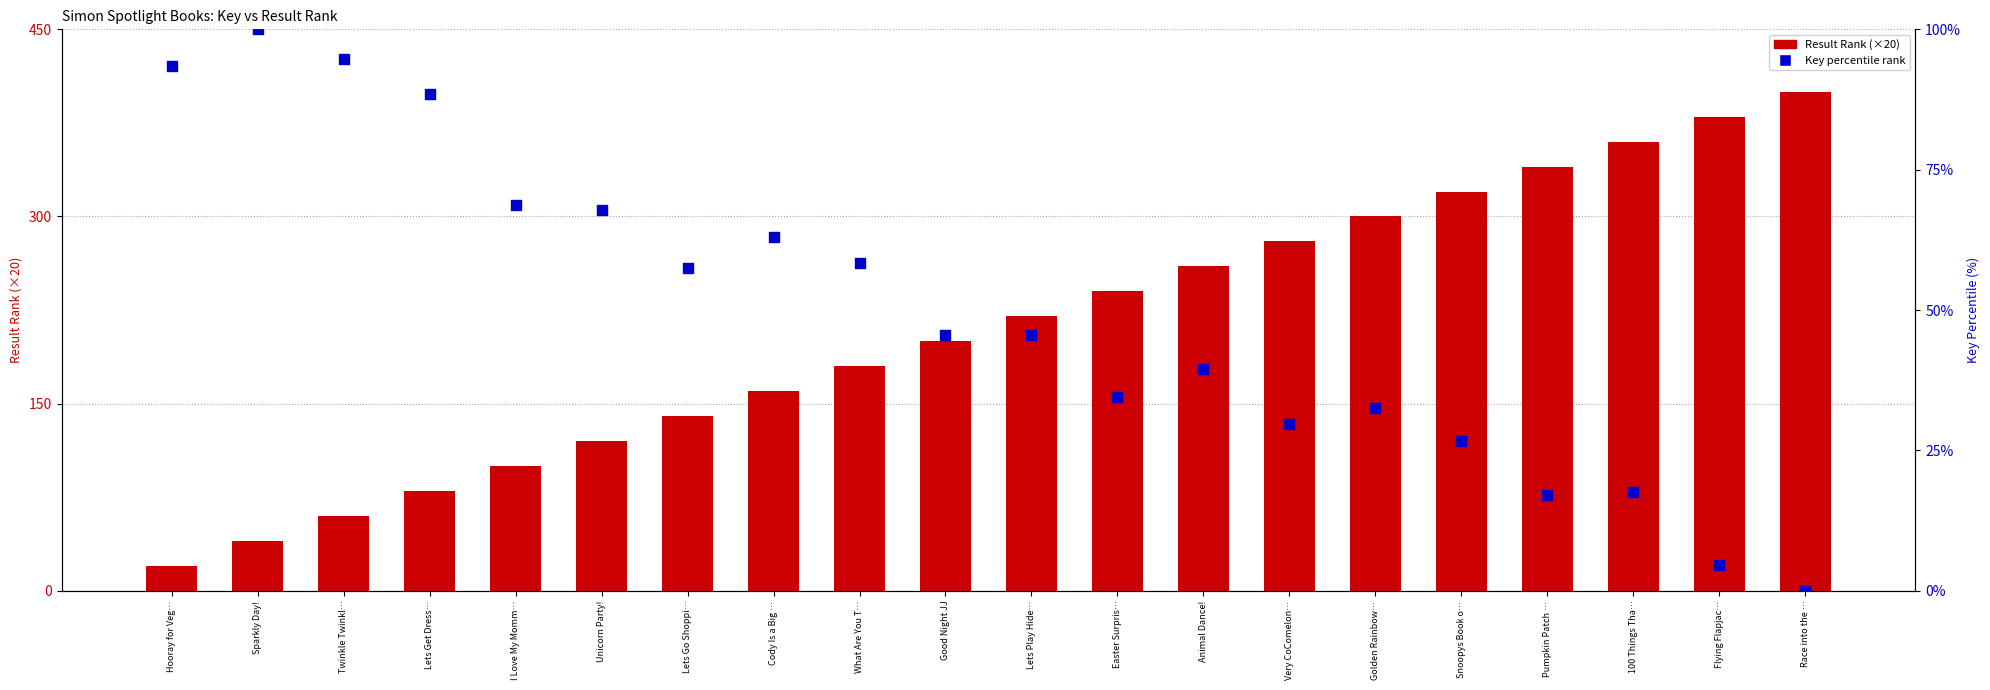

What are all the series names shown in the legend?

Result Rank (×20), Key percentile rank